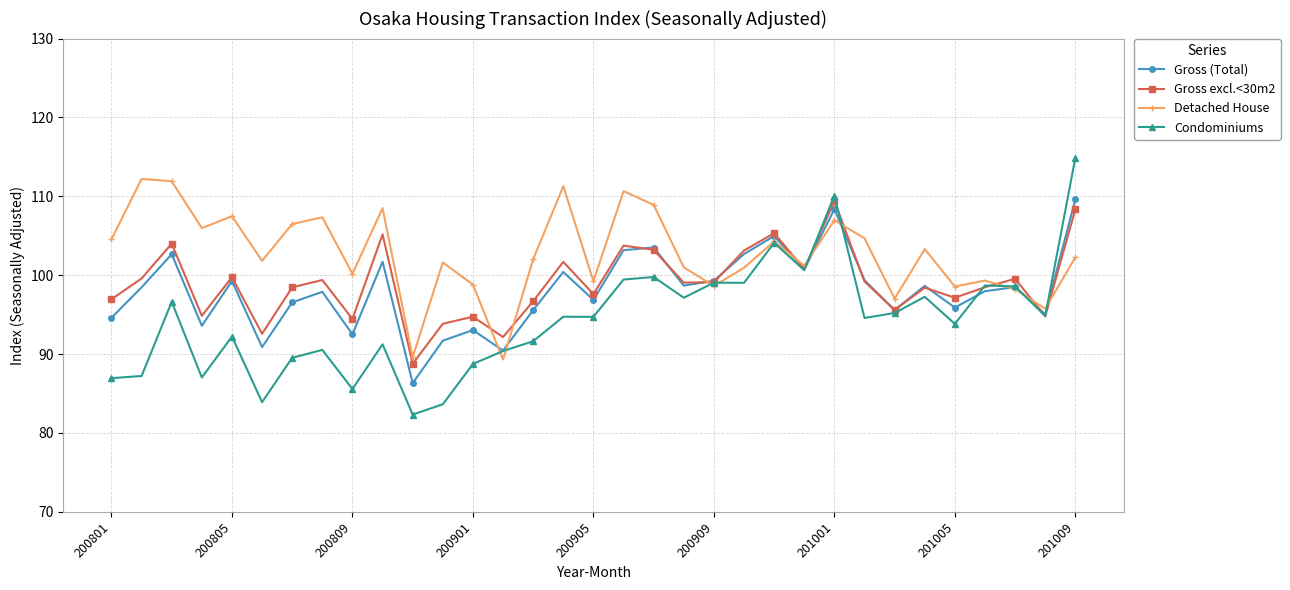

Which series has the widest spread of values?

Condominiums